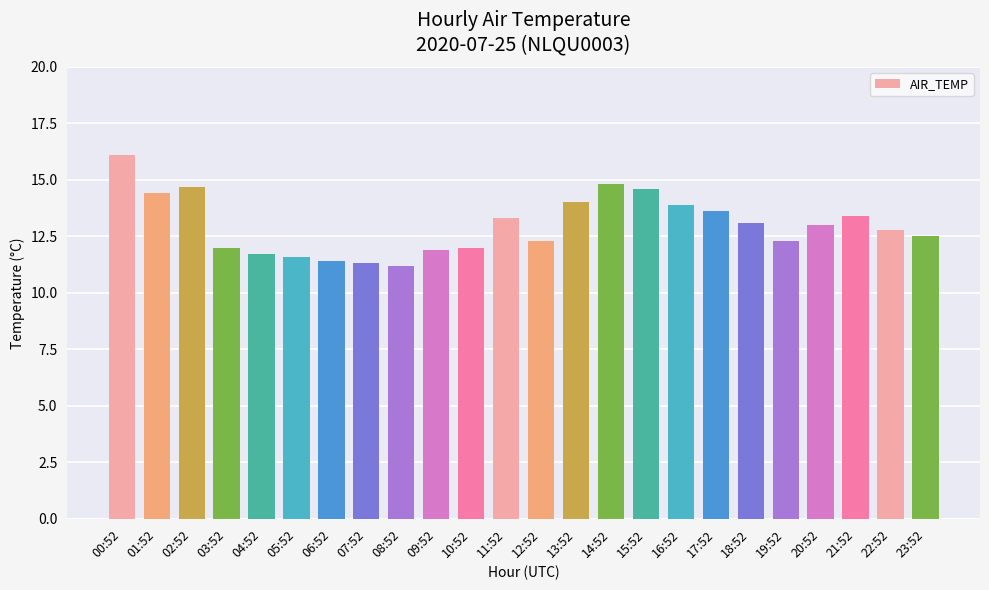

Does the chart contain stacked bars?

No